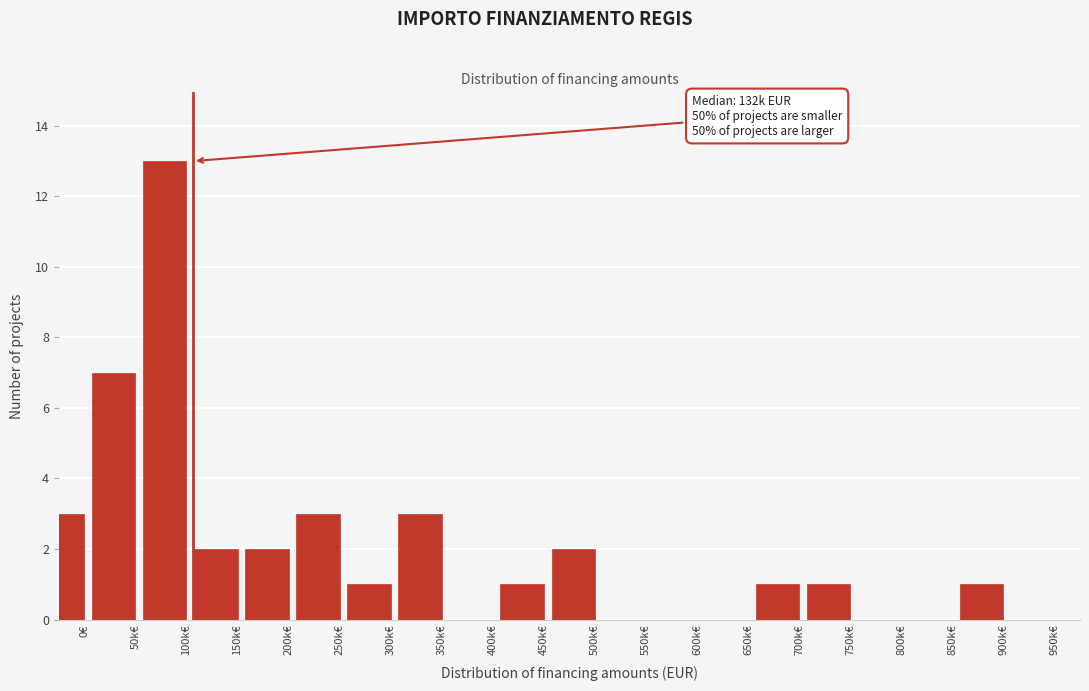

Reading left to right, what are all the values shown in this chart?

0€=3	50k€=7	100k€=13	150k€=2	200k€=2	250k€=3	300k€=1	350k€=3	400k€=0	450k€=1	500k€=2	550k€=0	600k€=0	650k€=0	700k€=1	750k€=1	800k€=0	850k€=0	900k€=1	950k€=0